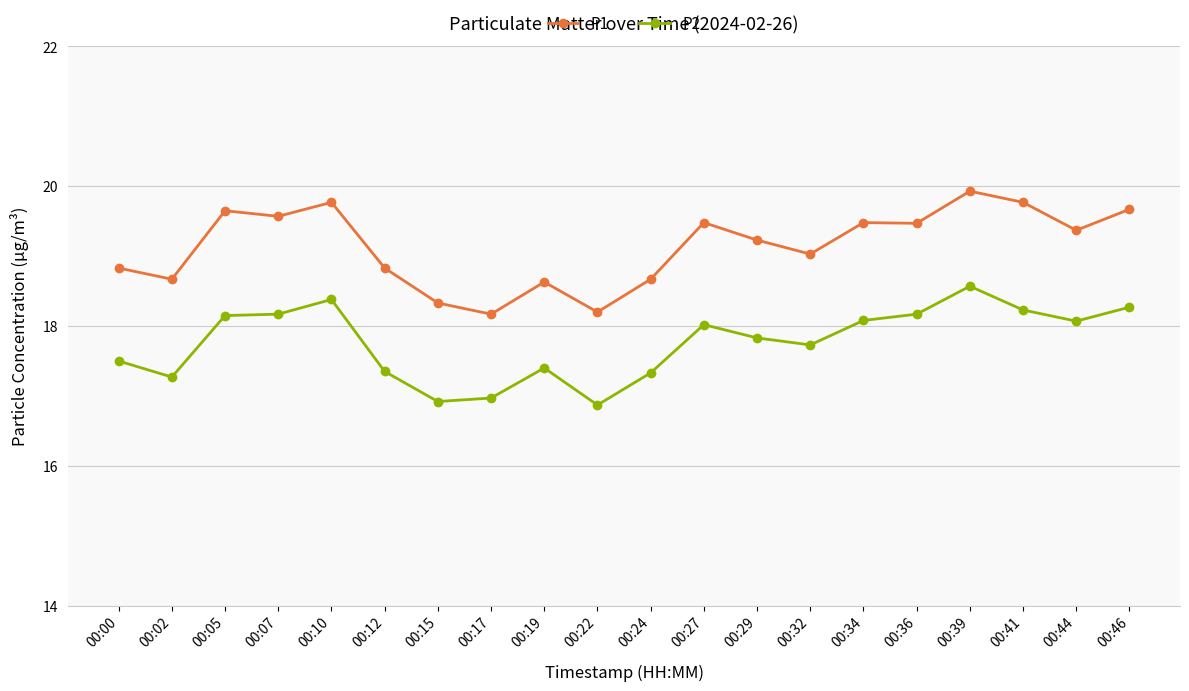

Where does the P1 series first go above 19?

00:05